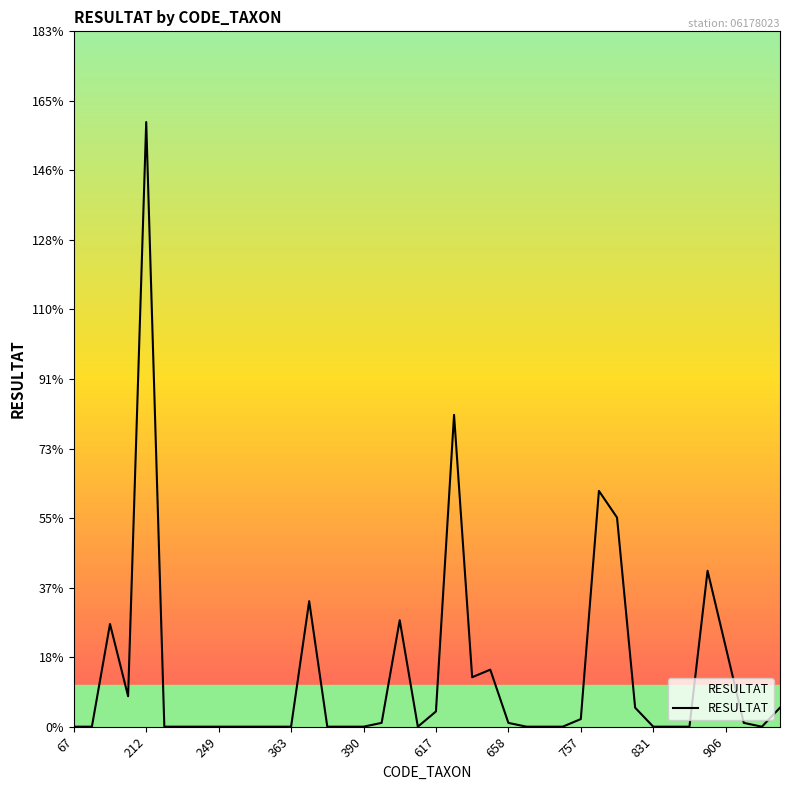

What is the maximum value shown in the chart?

159